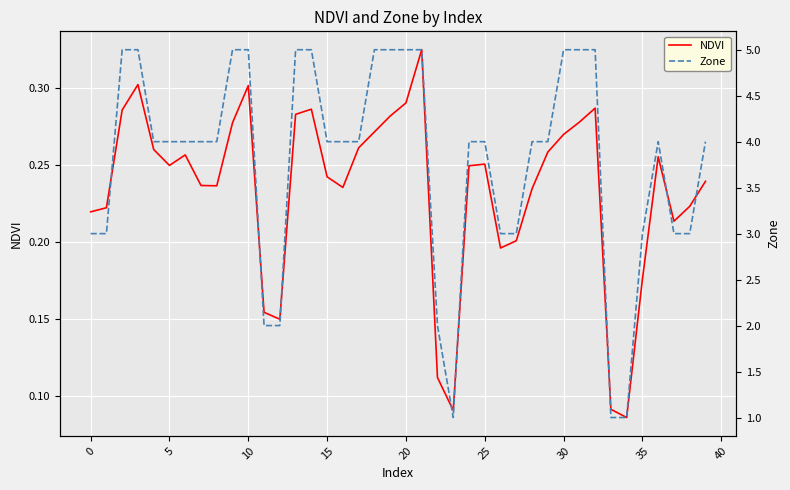

How many categories are shown in the chart?

40